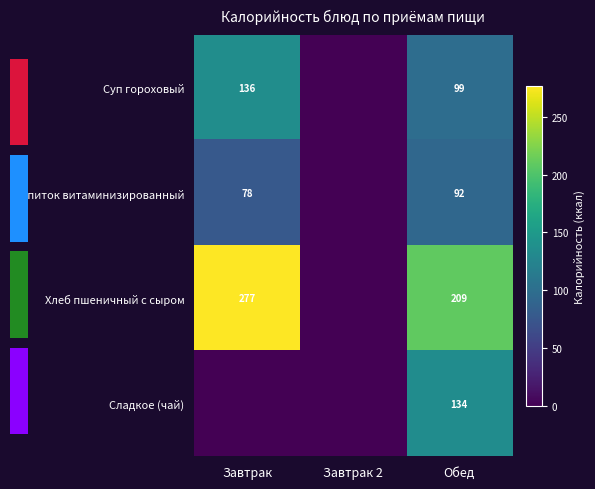

Rank the series at Завтрак from lowest to highest value.

Сладкое (чай), Напиток витаминизированный, Суп гороховый, Хлеб пшеничный с сыром